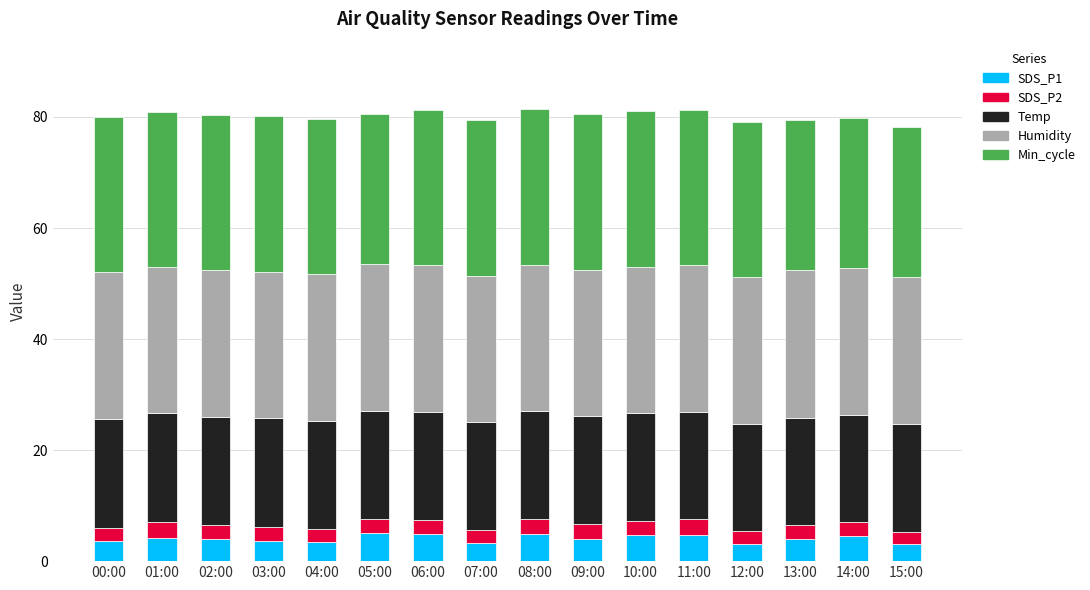

Is it true that SDS_P1 equals 3.1 at 12:00?

True